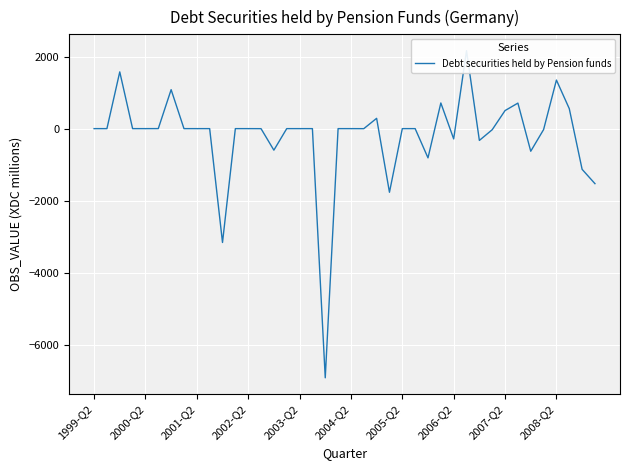

What is the average value?

-207